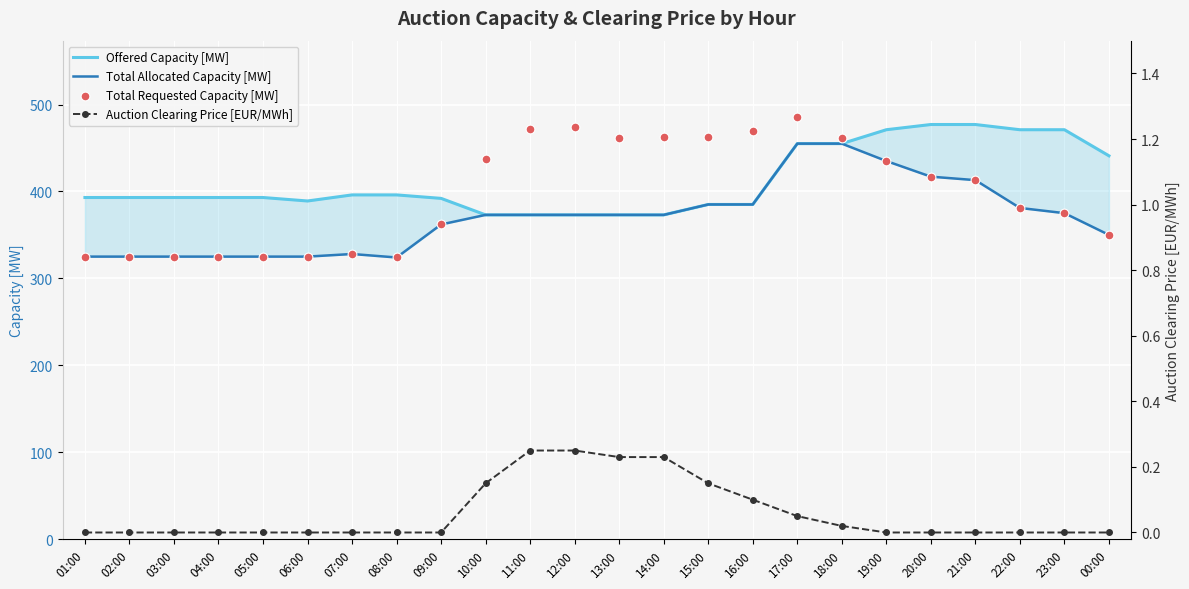

What are all the series names shown in the legend?

Offered Capacity [MW], Total Allocated Capacity [MW], Total Requested Capacity [MW], Auction Clearing Price [EUR/MWh]